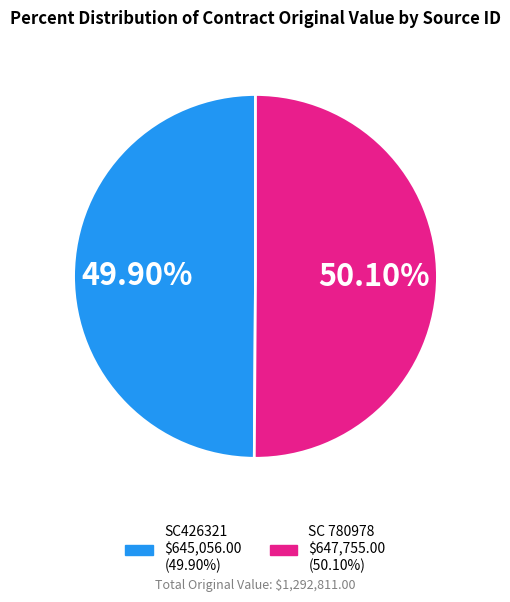

To the nearest percent, what is the combined percentage of SC 780978 and SC426321?

100%